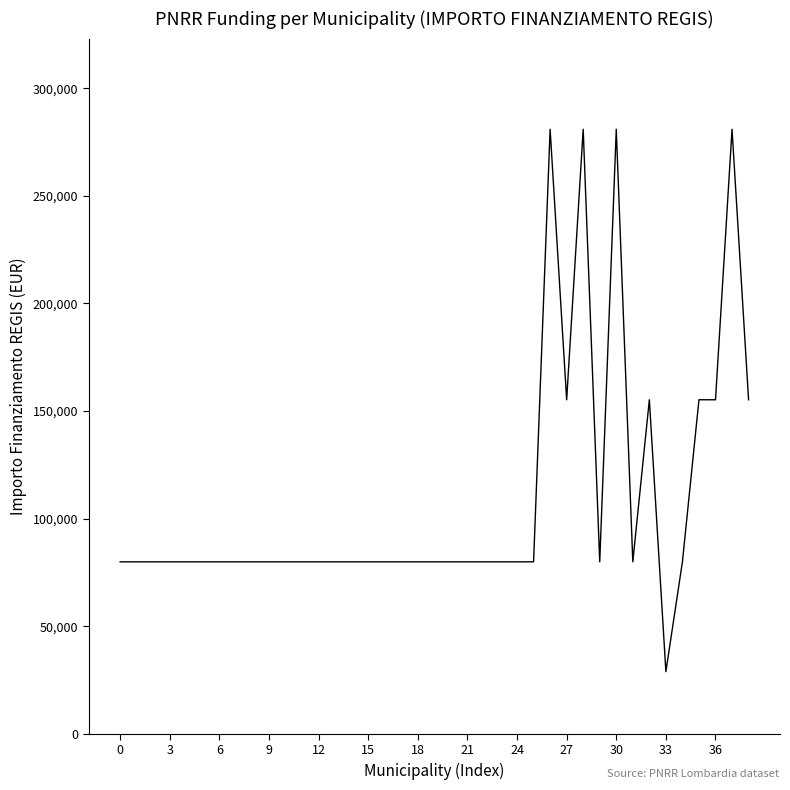

What is the difference between the maximum and minimum values?

252030